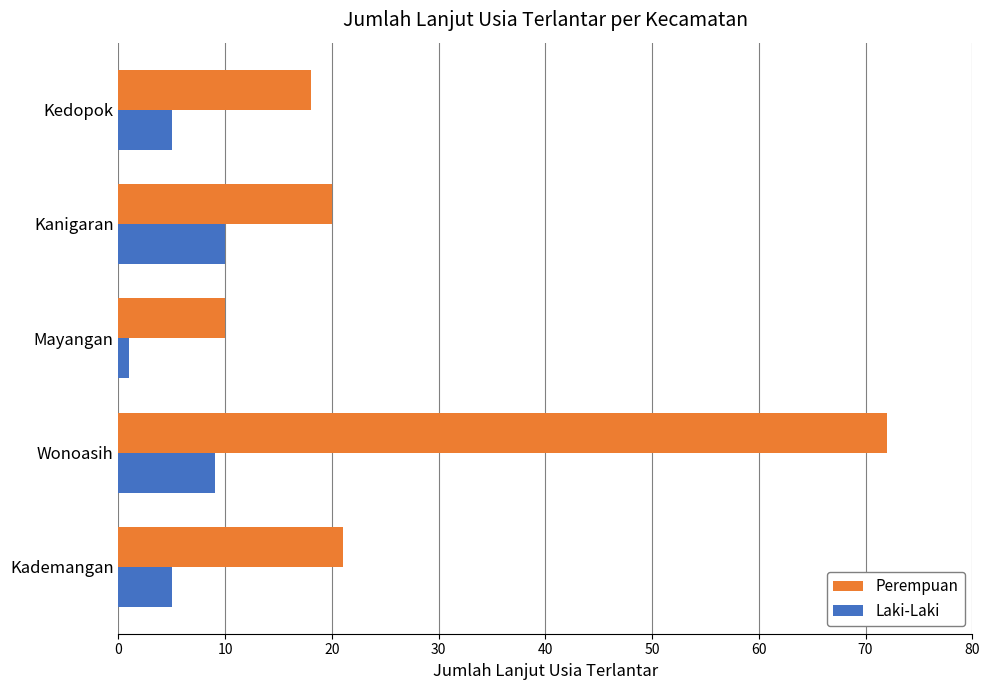

Which category has the lowest value across all series?

Mayangan